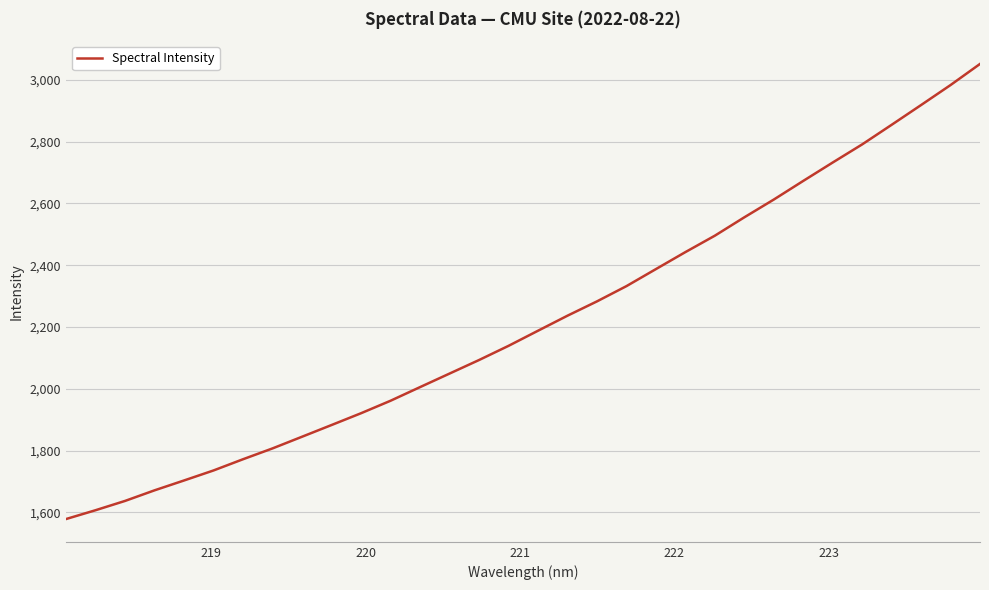

What is the difference between the maximum and minimum values?

1473.6